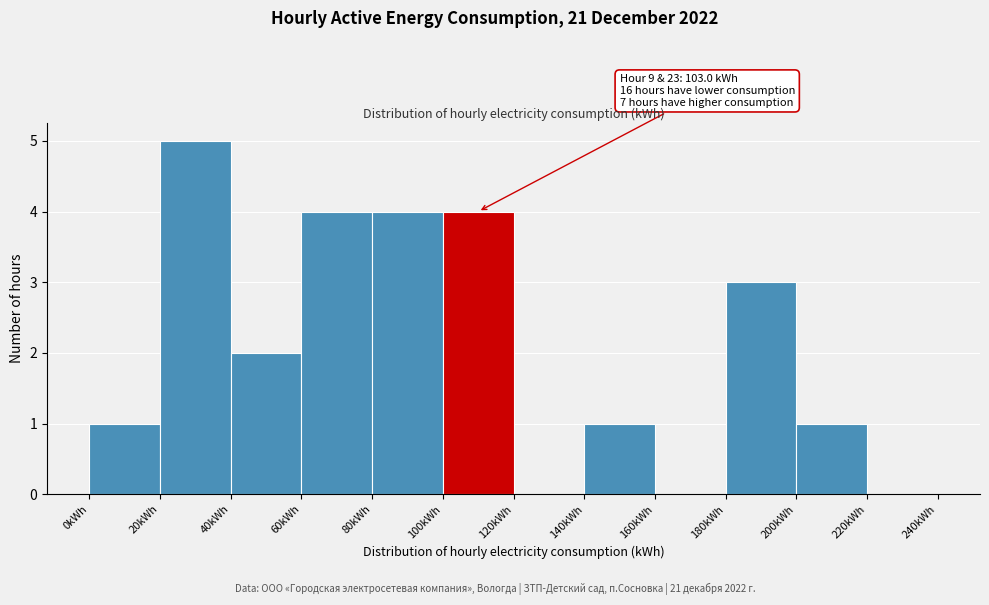

Over which range of the x-axis is the bar tallest?

20 to 40